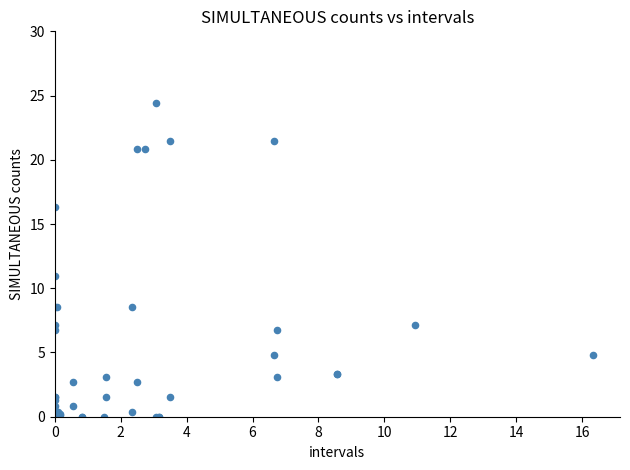

What Y value in the scatter plot is closest to 12?

10.9